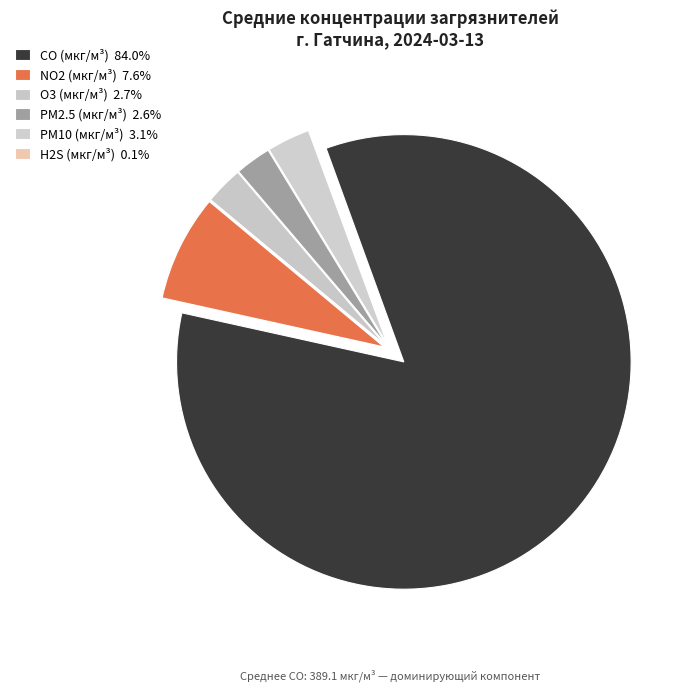

What is the ratio of the value at PM2.5 (мкг/м³) to the value at PM10 (мкг/м³)?

0.8